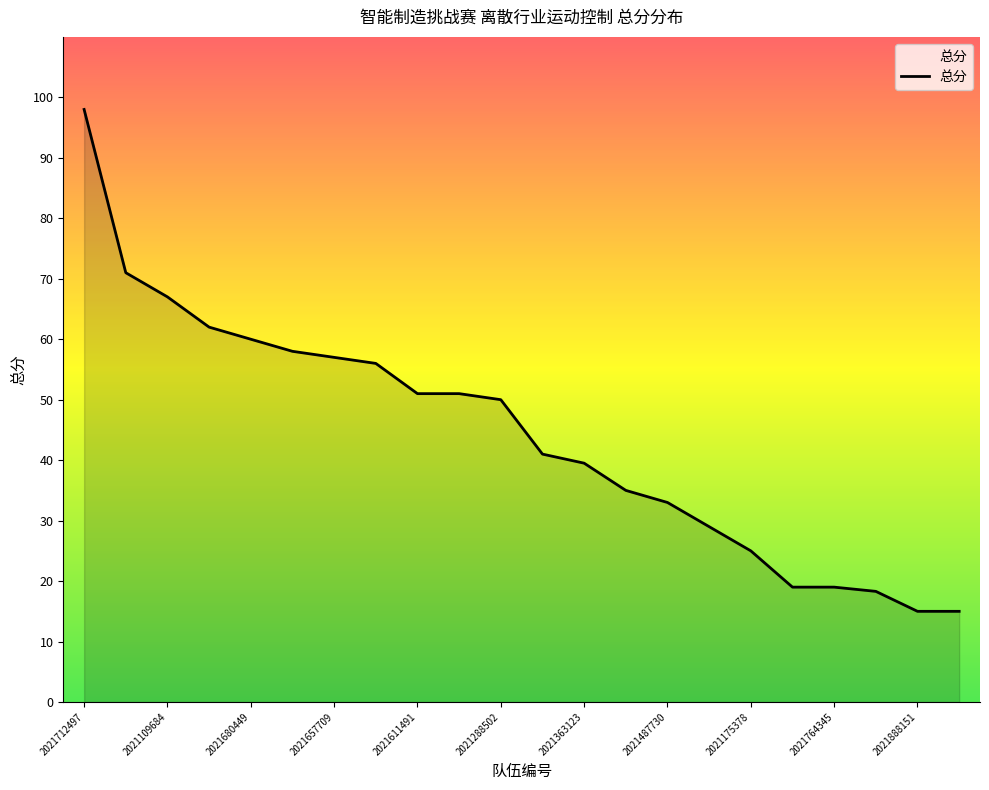

What is the difference between the maximum and minimum values?

83.0